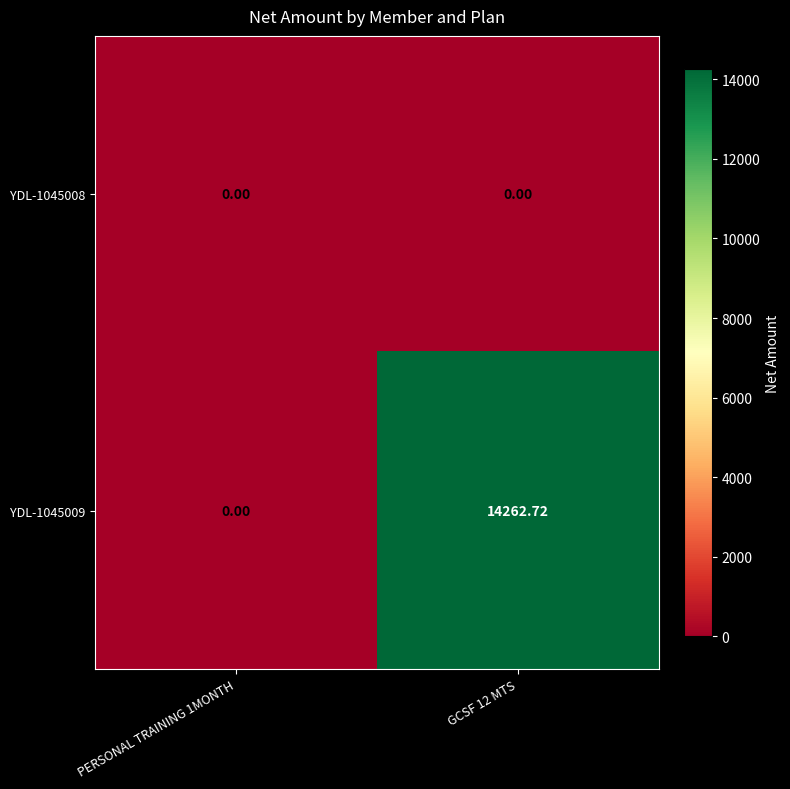

Which series has the largest total across all categories?

YDL-1045009